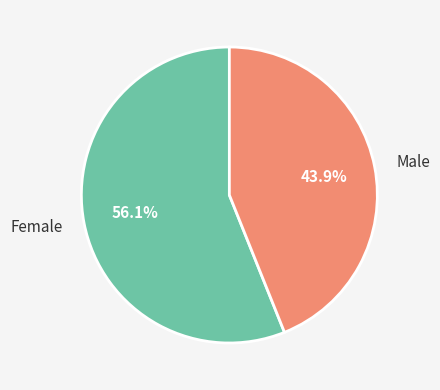

The Female slice represents 56% of the pie. True or false?

True